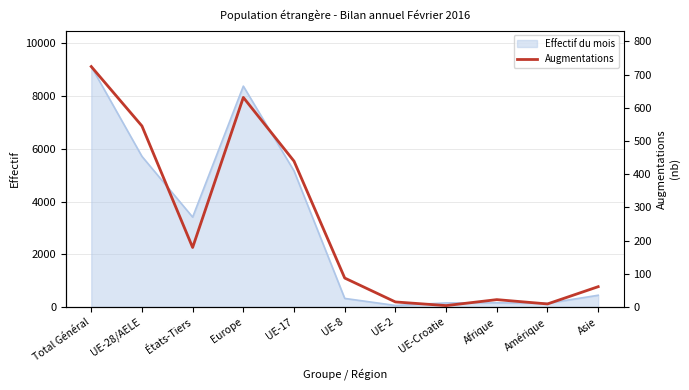

Reading left to right, what are all the values shown in this chart?

724	545	179	631	439	87	15	4	22	9	61